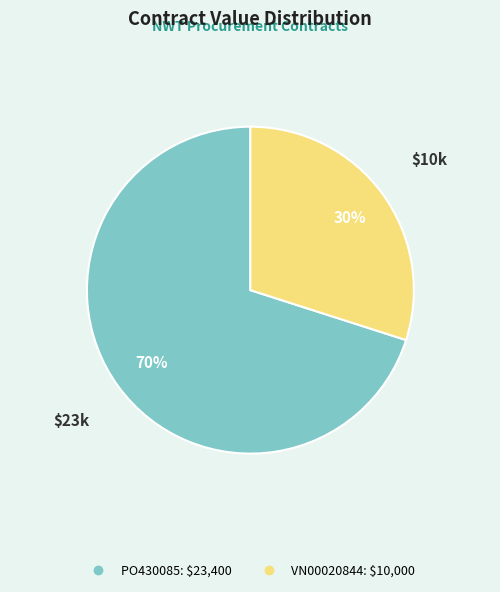

How many slices are in this pie chart?

2